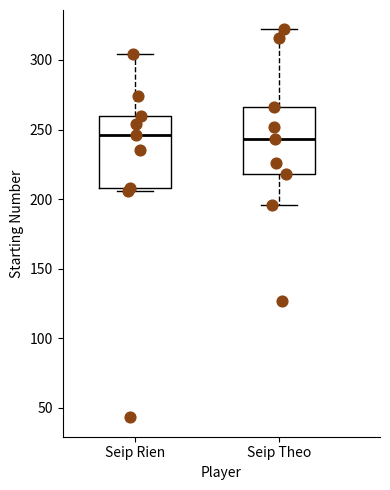

Where does the median line of the box for Seip Rien sit on the y-axis? The values are not printed on the chart, so give them approximately, as read against the axis.

245